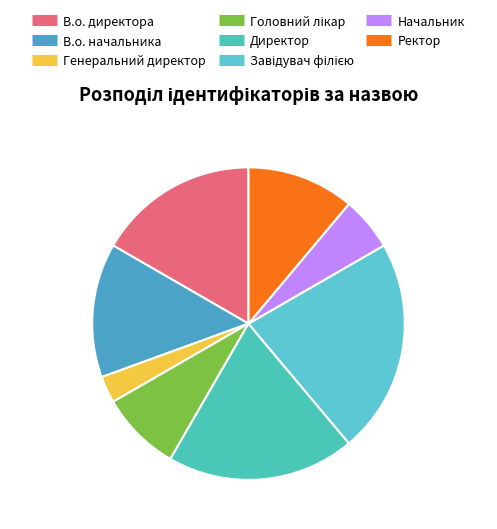

What is the change in value from Завідувач філією to Начальник?

-6